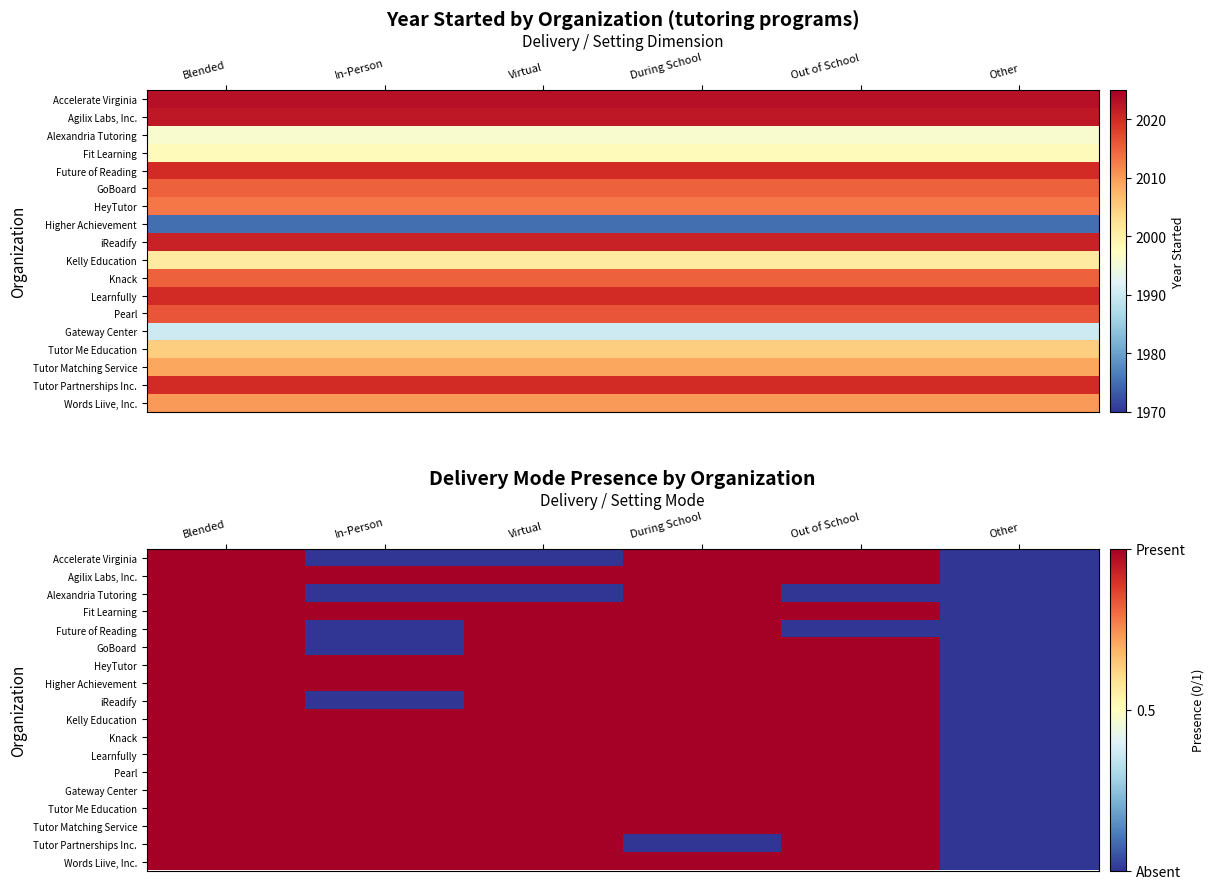

Which series has the largest total across all categories?

Agilix Labs, Inc.